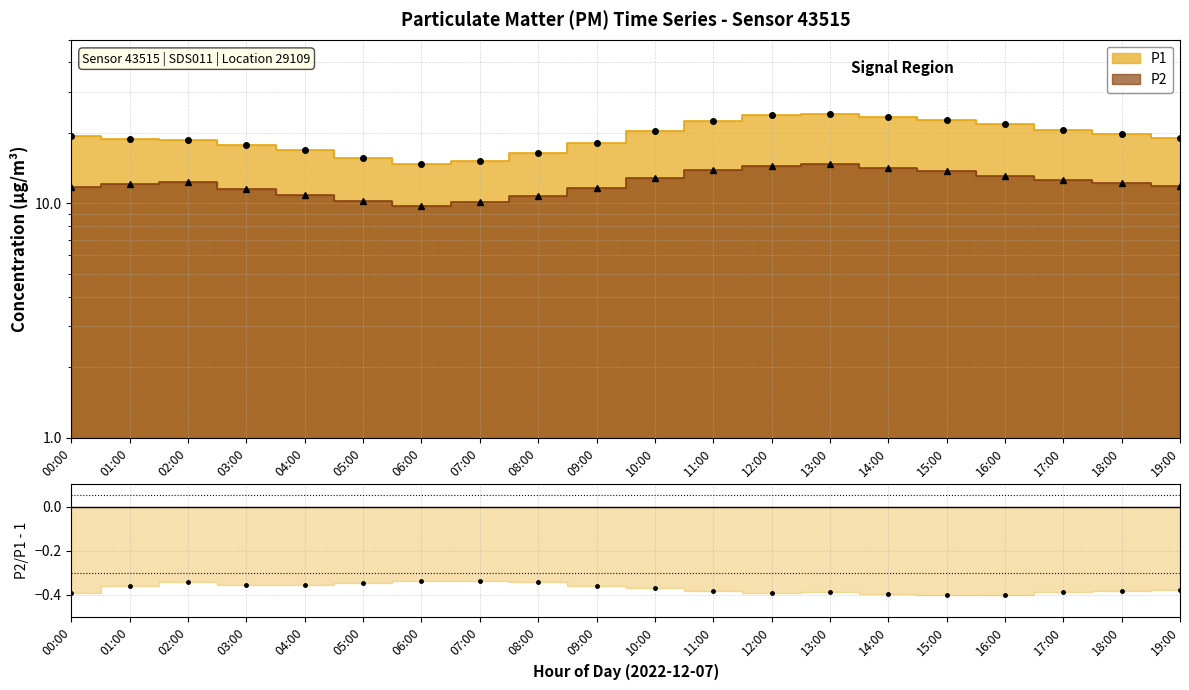

What is the smallest value displayed?

9.8